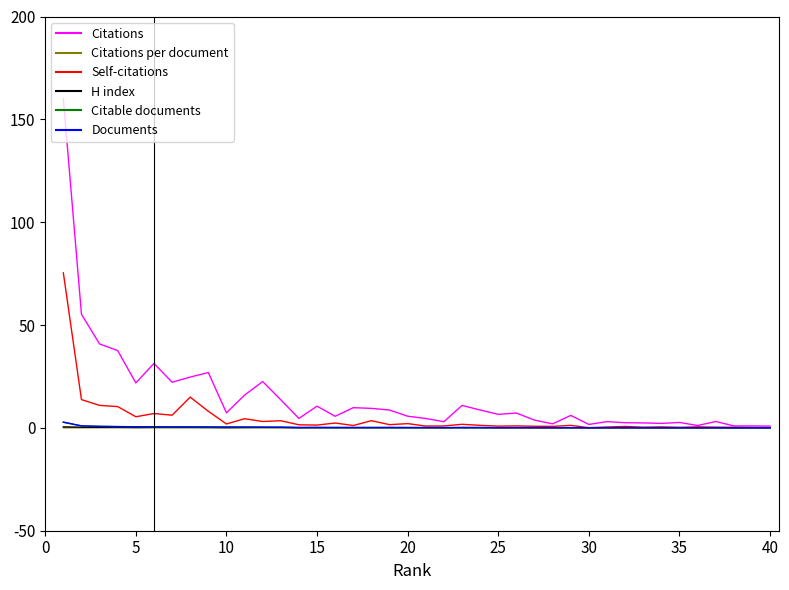

Reading left to right, what are all the values shown in this chart?

Citations: 160.0	55.2	40.8	37.6	21.9	31.3	22.2	24.7	26.9	7.3	15.9	22.5	13.7	4.6	10.6	5.6	9.8	9.5	8.7	5.7	4.6	3.0	10.9	8.7	6.6	7.2	3.8	2.0	6.1	1.7	3.0	2.5	2.4	2.2	2.6	1.1	3.1	0.9	1.0	0.9
Citations per document: 0.1	0.1	0.1	0.1	0.0	0.1	0.1	0.1	0.1	0.0	0.0	0.1	0.1	0.0	0.1	0.0	0.1	0.1	0.1	0.1	0.0	0.0	0.1	0.1	0.1	0.1	0.1	0.0	0.1	0.0	0.1	0.1	0.1	0.1	0.1	0.0	0.1	0.0	0.0	0.0
Self-citations: 75.4	13.7	10.9	10.4	5.4	7.0	6.2	15.0	8.1	1.9	4.4	3.1	3.5	1.5	1.4	2.4	1.2	3.5	1.6	2.1	0.9	0.9	1.7	1.2	0.9	1.0	0.8	0.7	1.2	0.1	0.4	0.7	0.3	0.5	0.3	0.5	0.3	0.3	0.2	0.1
H index: 0.5	0.3	0.3	0.3	0.2	0.3	0.3	0.2	0.2	0.1	0.2	0.2	0.2	0.1	0.2	0.2	0.1	0.1	0.2	0.1	0.1	0.1	0.2	0.2	0.1	0.1	0.1	0.1	0.1	0.1	0.1	0.1	0.1	0.1	0.1	0.1	0.1	0.1	0.1	0.1
Citable documents: 2.7	0.9	0.7	0.6	0.5	0.5	0.5	0.5	0.4	0.4	0.4	0.3	0.3	0.2	0.2	0.1	0.1	0.1	0.1	0.1	0.1	0.1	0.1	0.1	0.1	0.1	0.1	0.1	0.1	0.1	0.1	0.1	0.1	0.0	0.0	0.0	0.0	0.0	0.0	0.0
Documents: 2.8	1.0	0.7	0.6	0.5	0.5	0.5	0.5	0.4	0.4	0.4	0.3	0.3	0.2	0.2	0.1	0.1	0.1	0.1	0.1	0.1	0.1	0.1	0.1	0.1	0.1	0.1	0.1	0.1	0.1	0.1	0.1	0.1	0.0	0.0	0.0	0.0	0.0	0.0	0.0